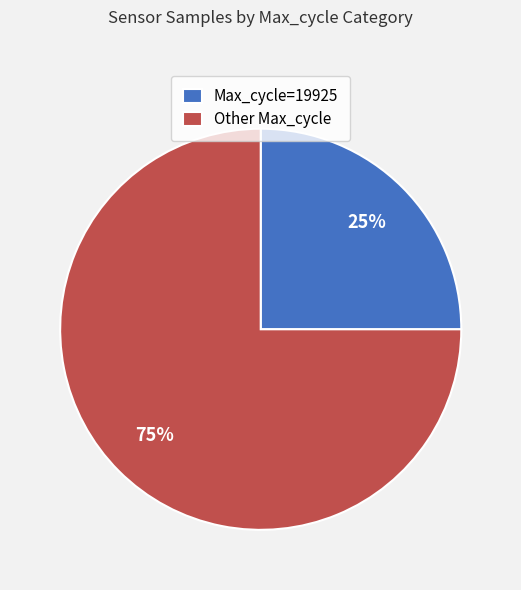

How many segments does this pie chart have?

2